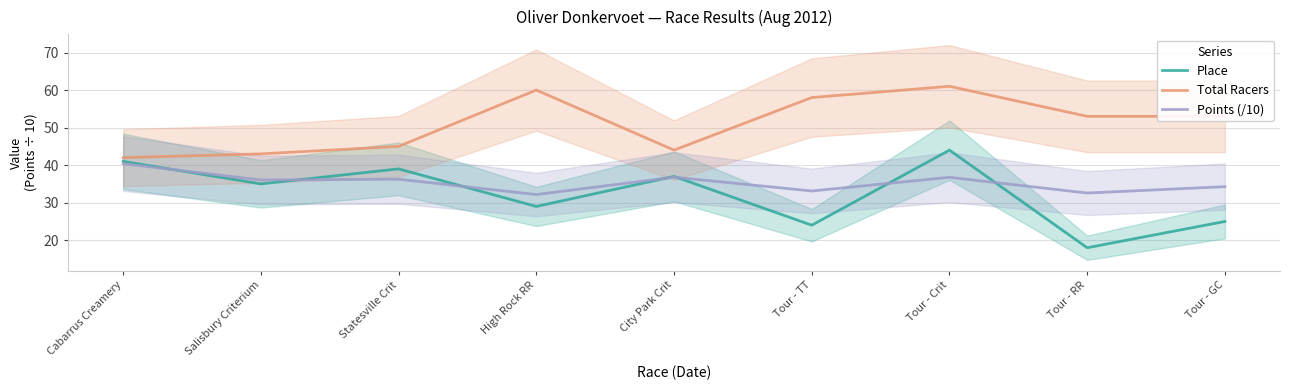

What are all the series names shown in the legend?

Place, Total Racers, Points (/10)